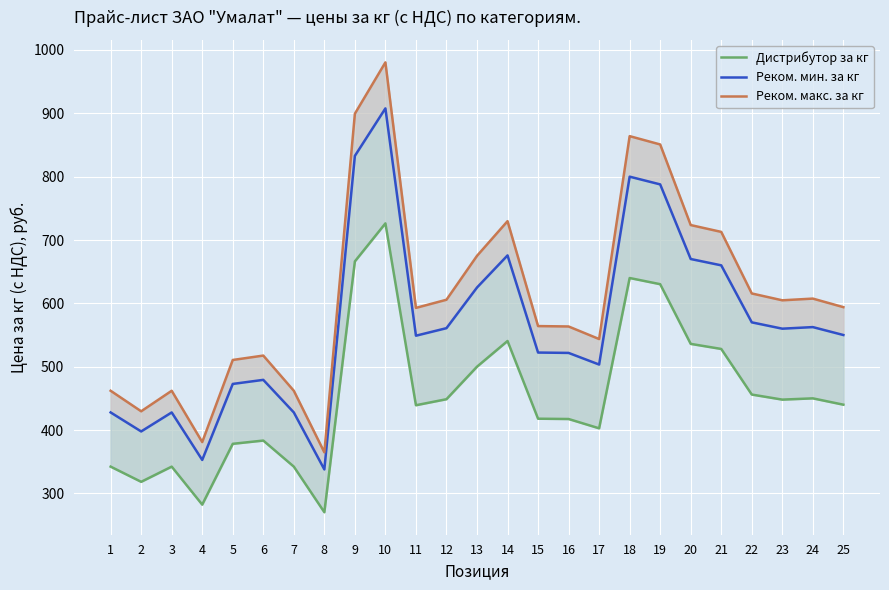

At which category does Реком. мин. за кг reach its first local peak?

3